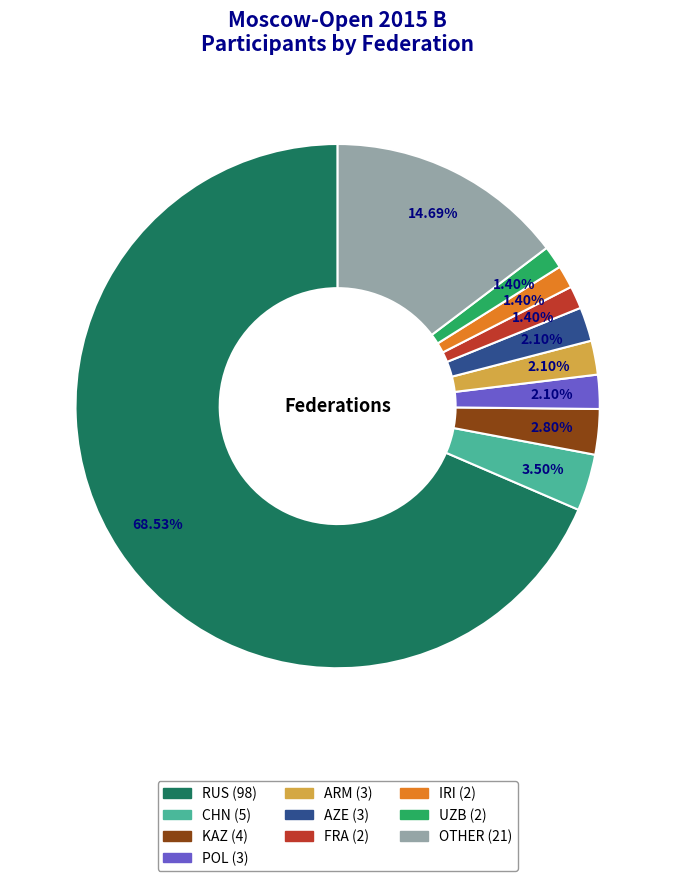

Is it true that AZE is 15% of the pie?

False